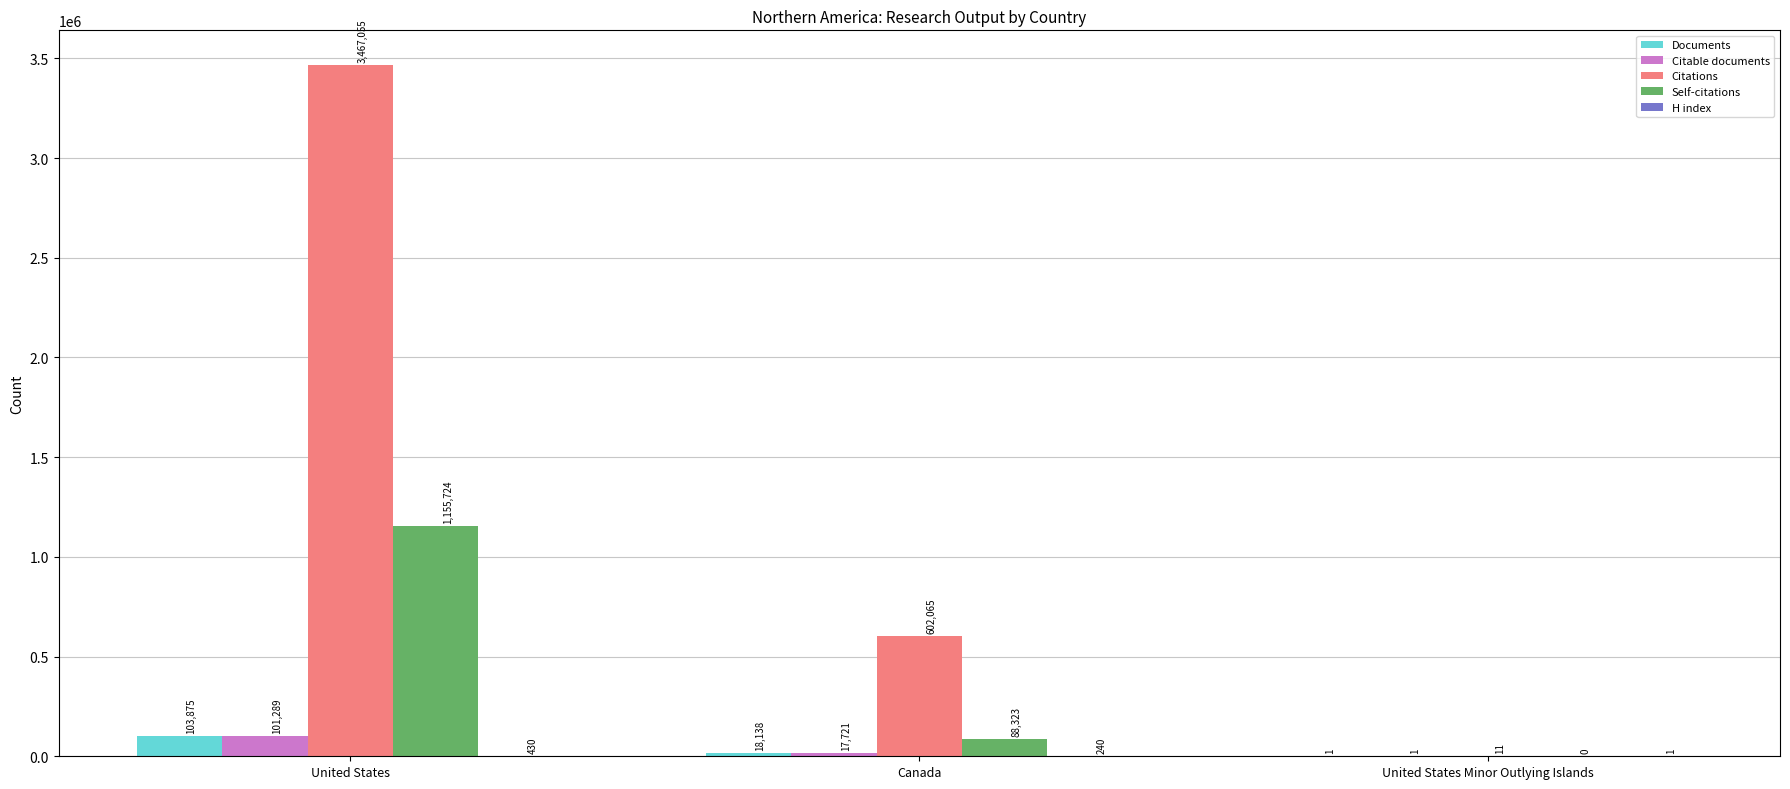

What is the maximum value for Citations?

3467055